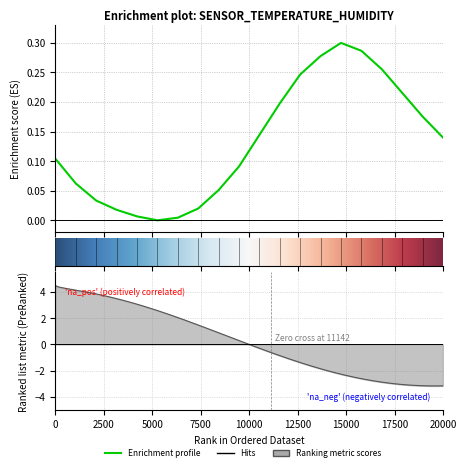

Reading left to right, extract all data points from this chart.

0.1	0.1	0.0	0.0	0.0	0.0	0.0	0.0	0.1	0.1	0.1	0.2	0.2	0.3	0.3	0.3	0.3	0.2	0.2	0.1